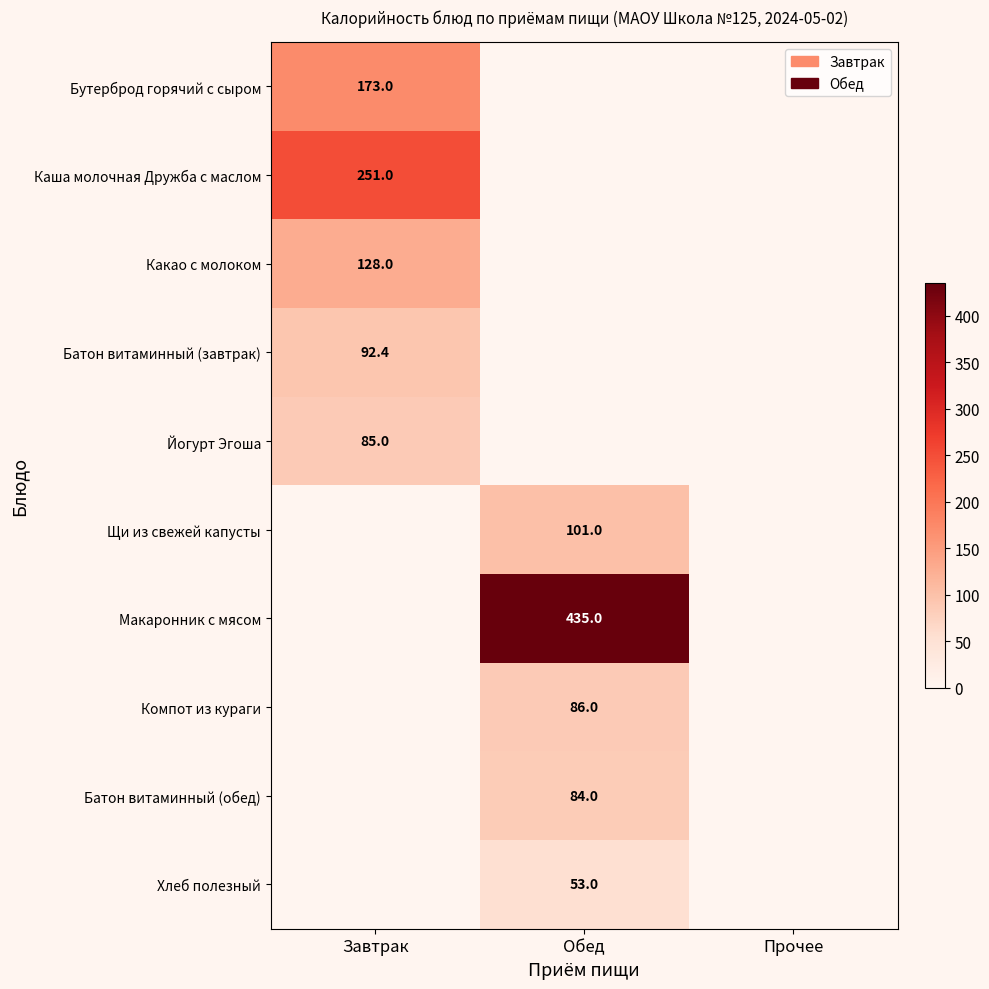

The Йогурт Эгоша series shows 85.0 at Завтрак. True or false?

True